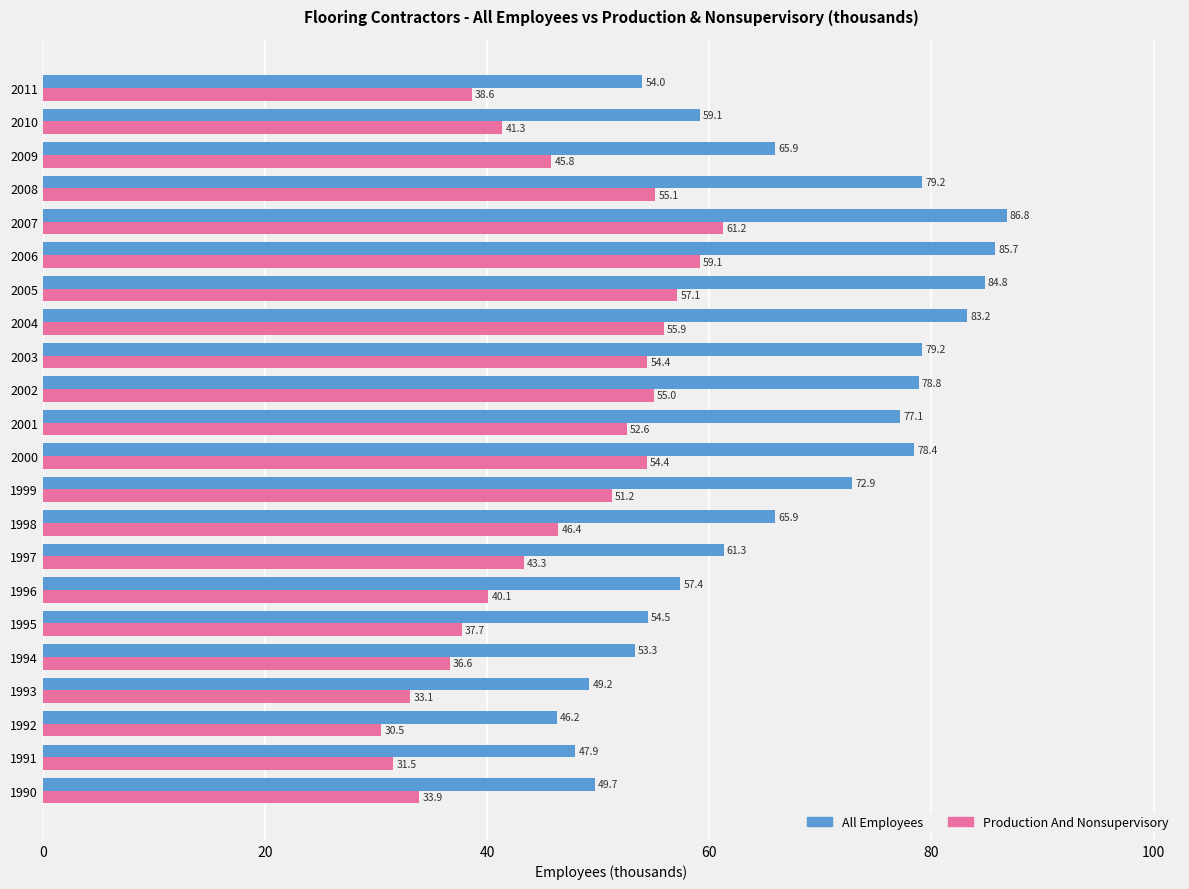

At 2006, list the series in order from smallest to largest.

Production And Nonsupervisory, All Employees